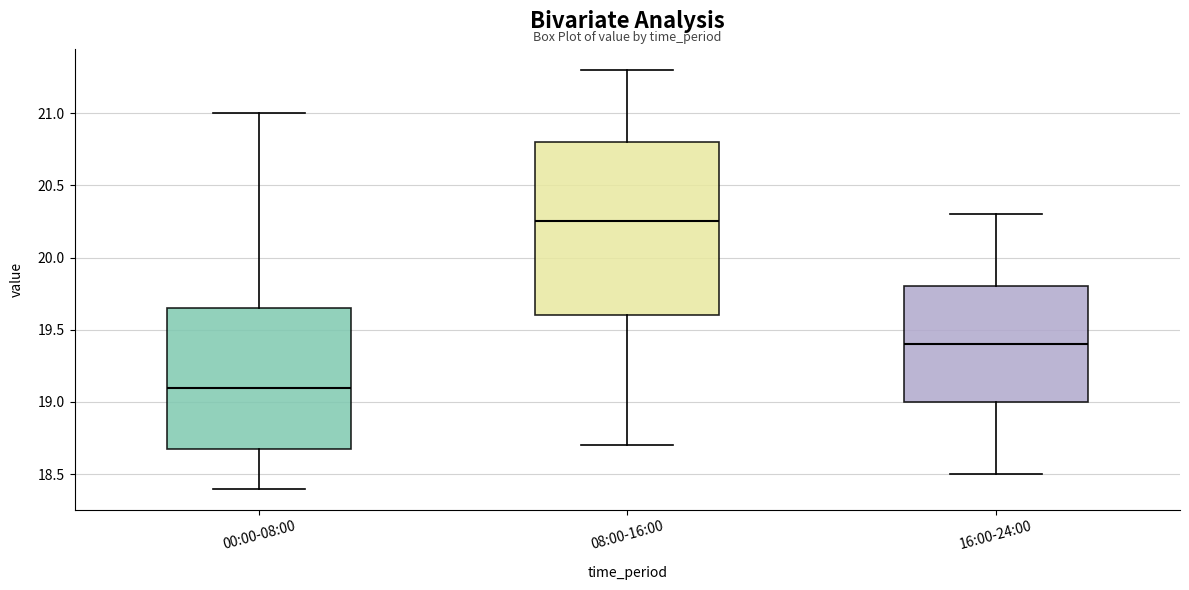

Which box has the highest median line?

08:00-16:00